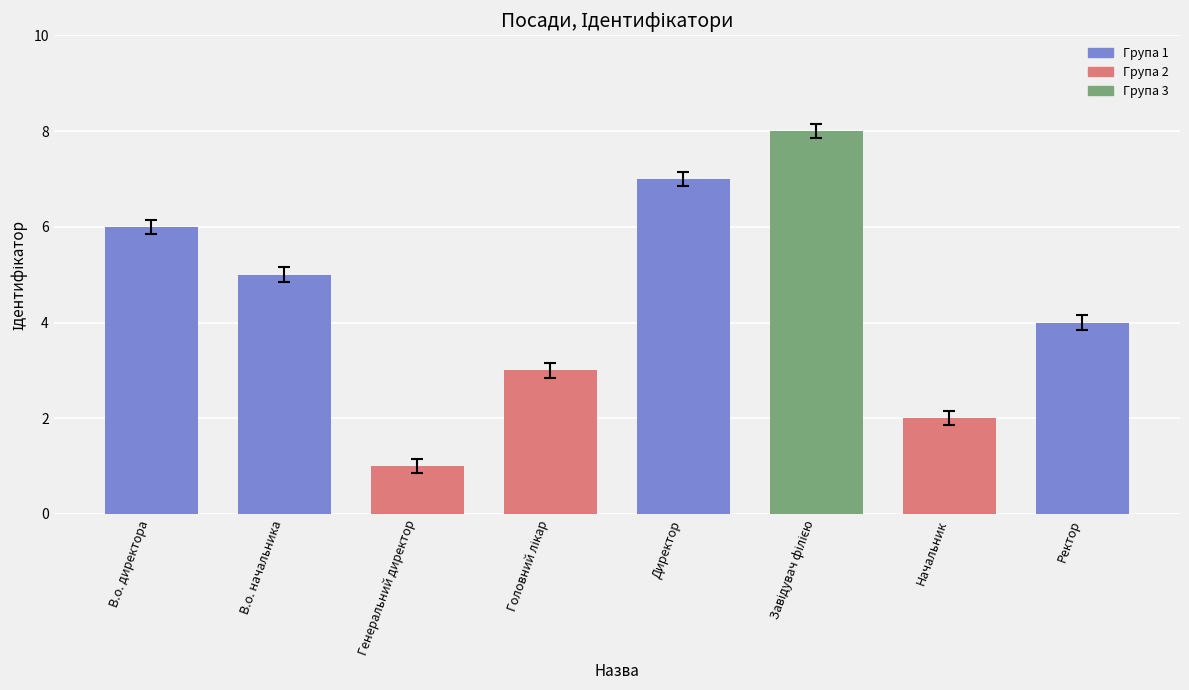

Is it true that the value at В.о. начальника is 5?

True